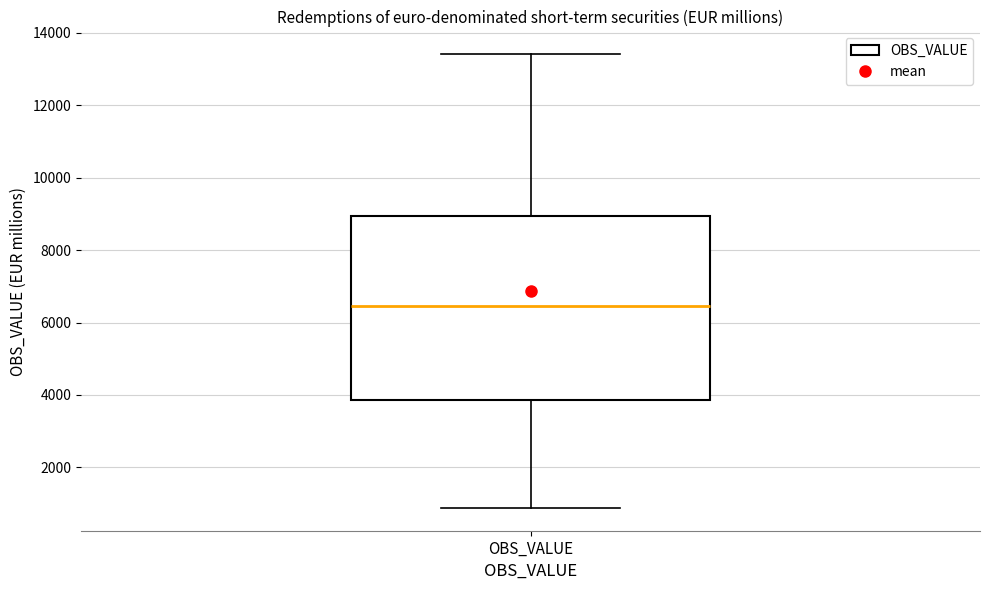

Read this box plot against the y-axis: the position of the median line, the range covered by the box, and the ends of both whiskers. The values are not printed on the chart, so give them approximately, as read against the axis.

median 6400, box 3800 to 9000, whiskers 800 to 13400